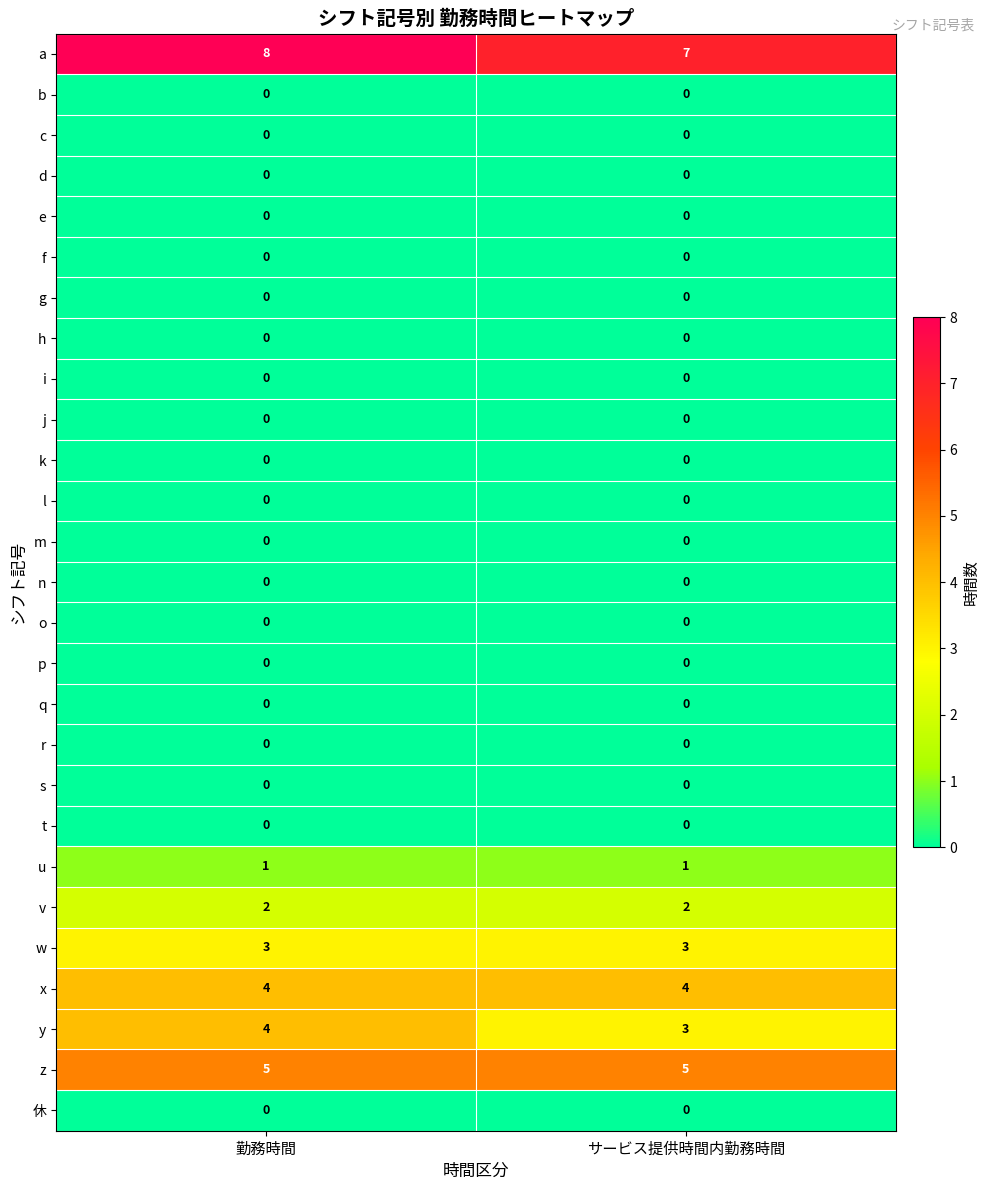

What is the greatest value displayed?

8